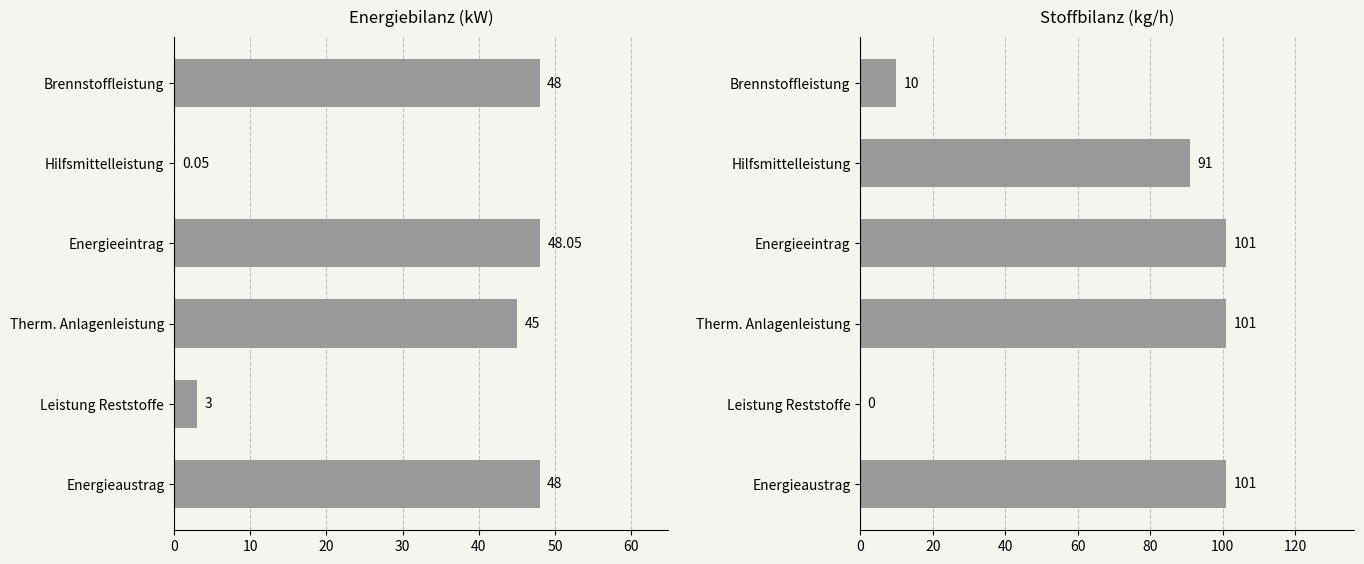

At Brennstoffleistung, list the series in order from smallest to largest.

Stoffbilanz, Energiebilanz